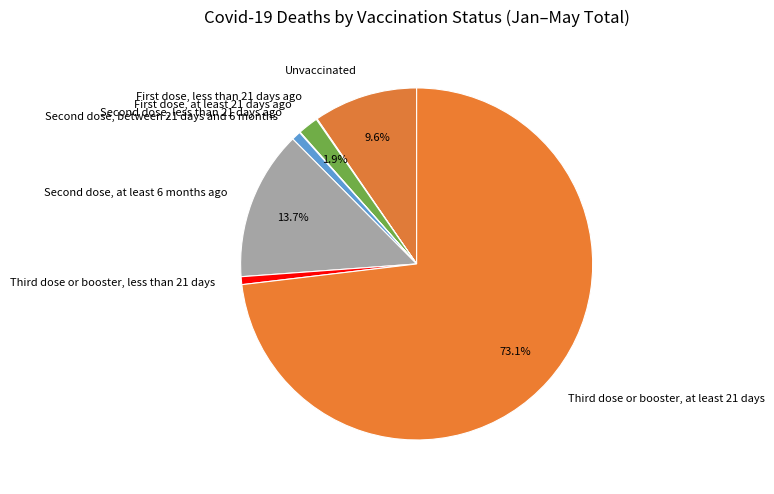

Which category has the biggest portion of the pie?

Third dose or booster, at least 21 days